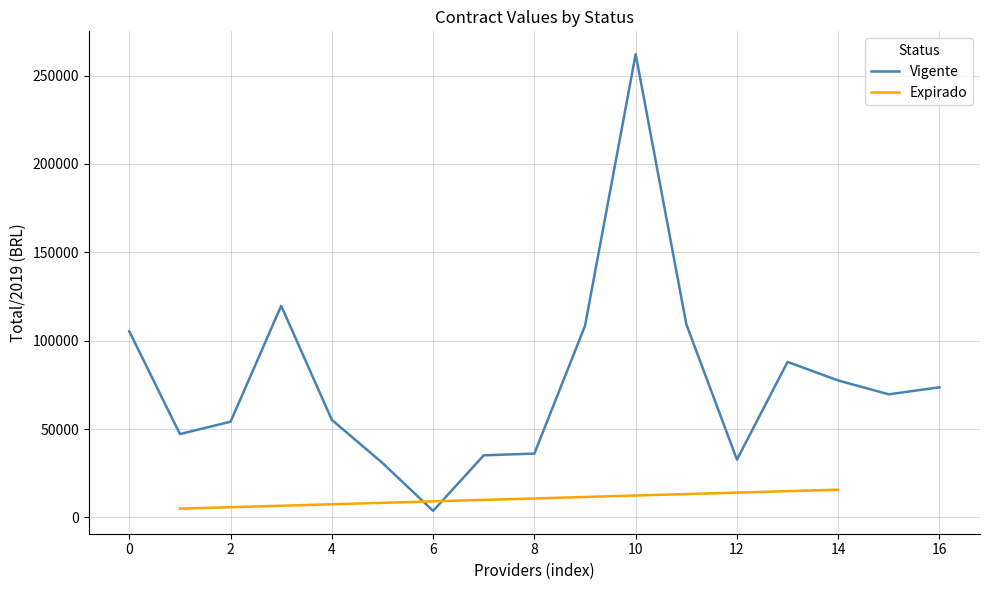

What is the difference between the second highest and minimum values?

116030.2